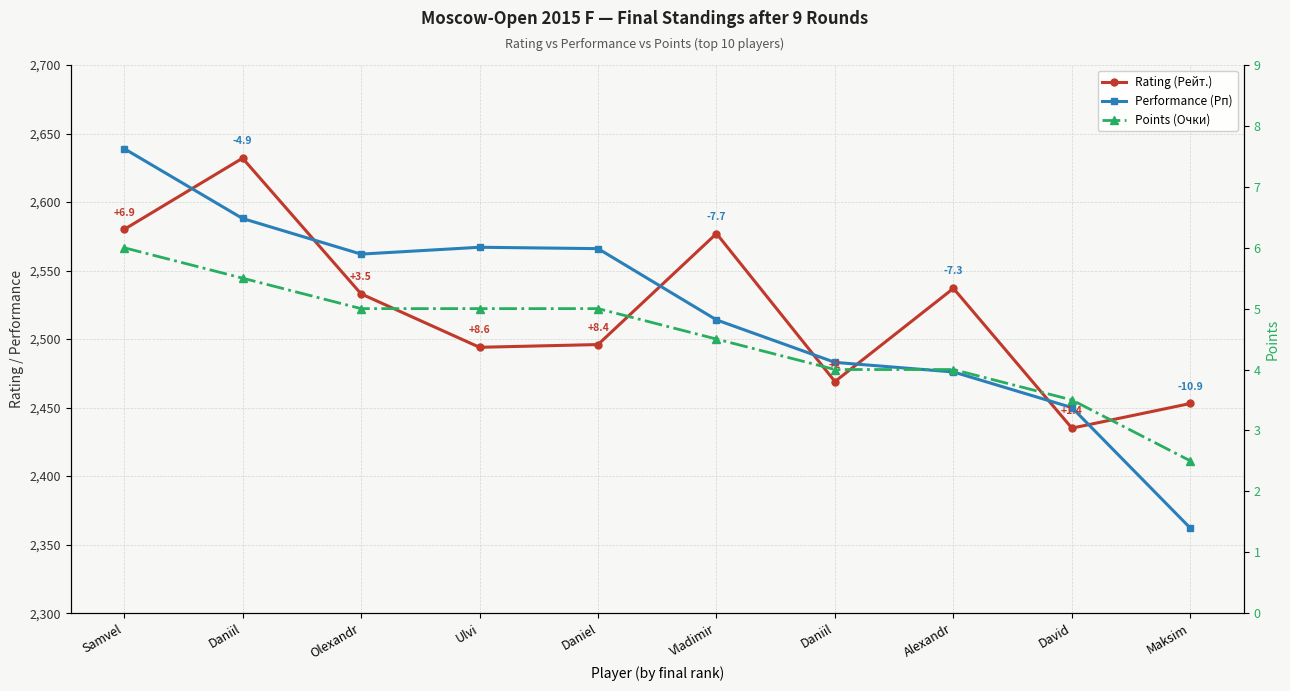

What are all the series names shown in the legend?

Rating (Рейт.), Performance (Рп), Points (Очки)